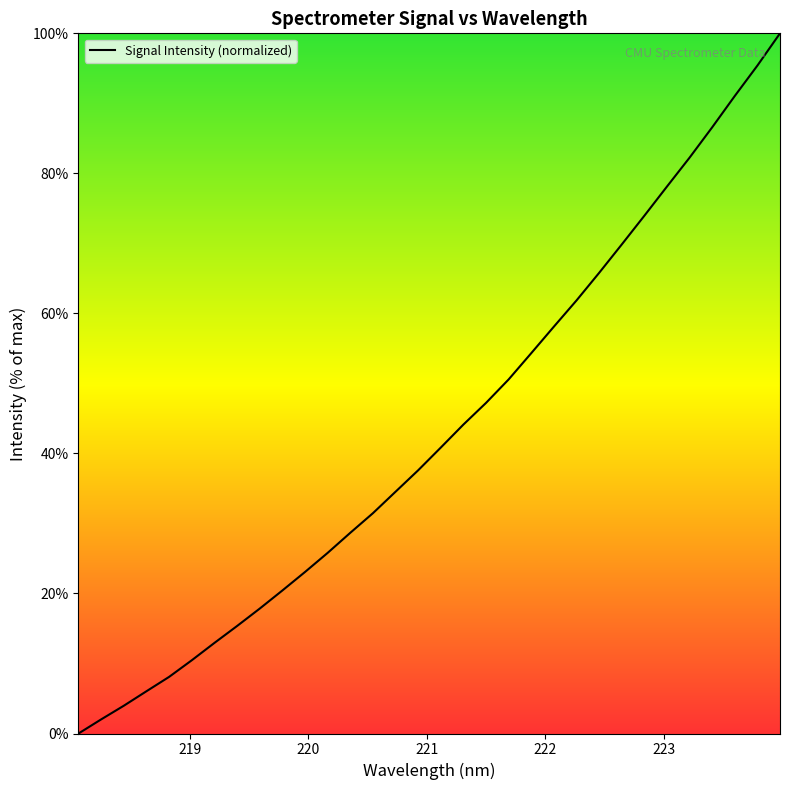

What is the sum of all values?

1378.3